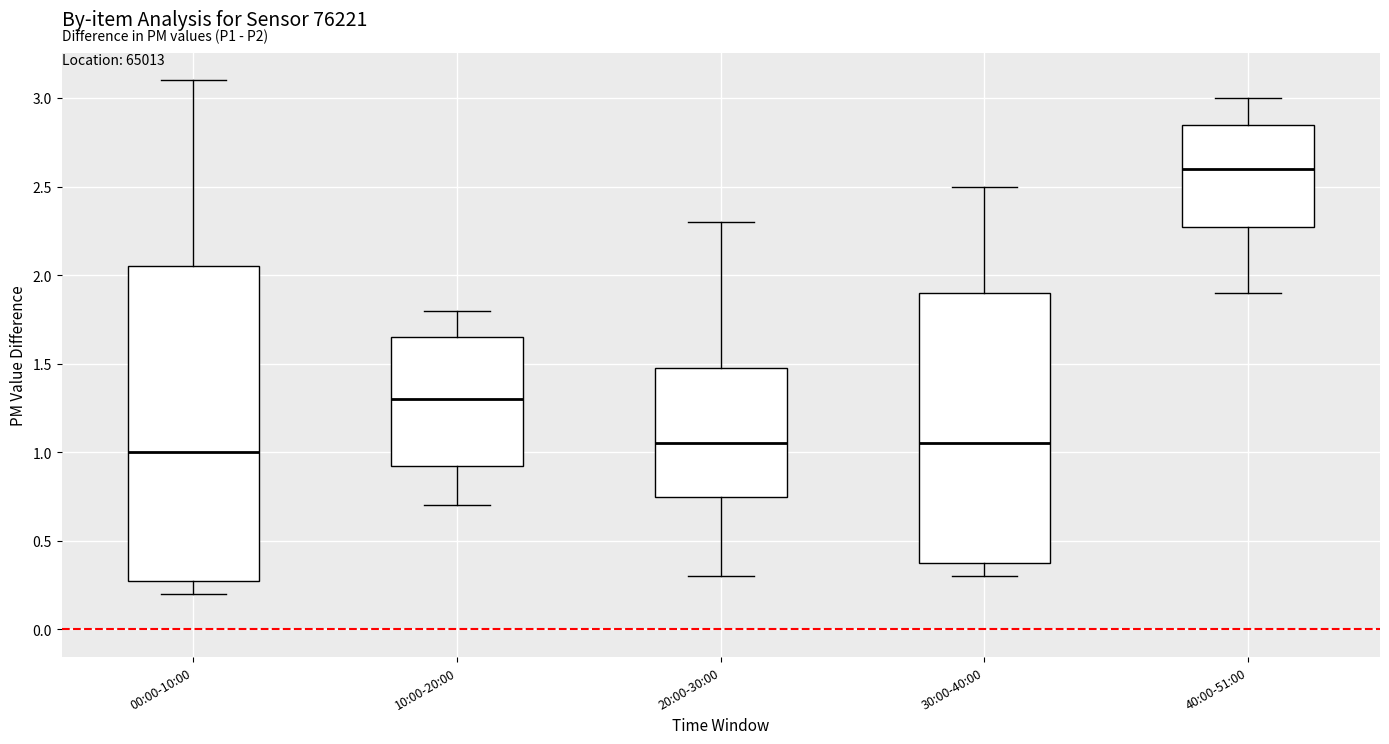

Comparing the boxes themselves (not the whiskers), which one is the tallest?

00:00-10:00